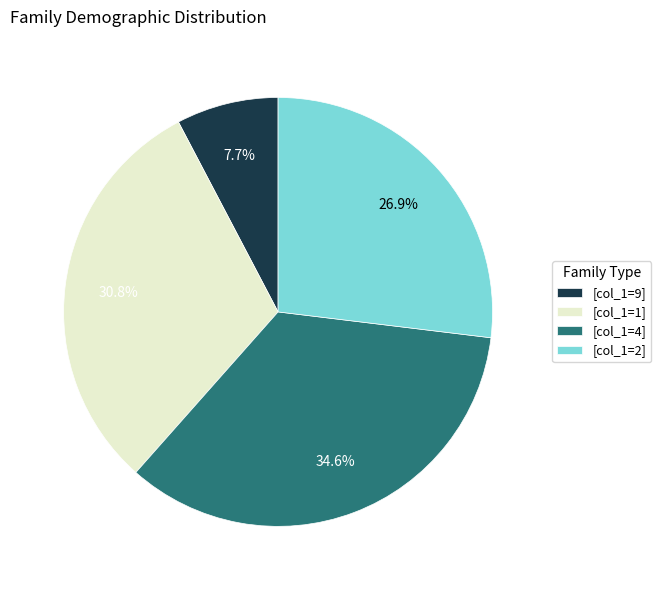

Does any single category account for the majority?

No